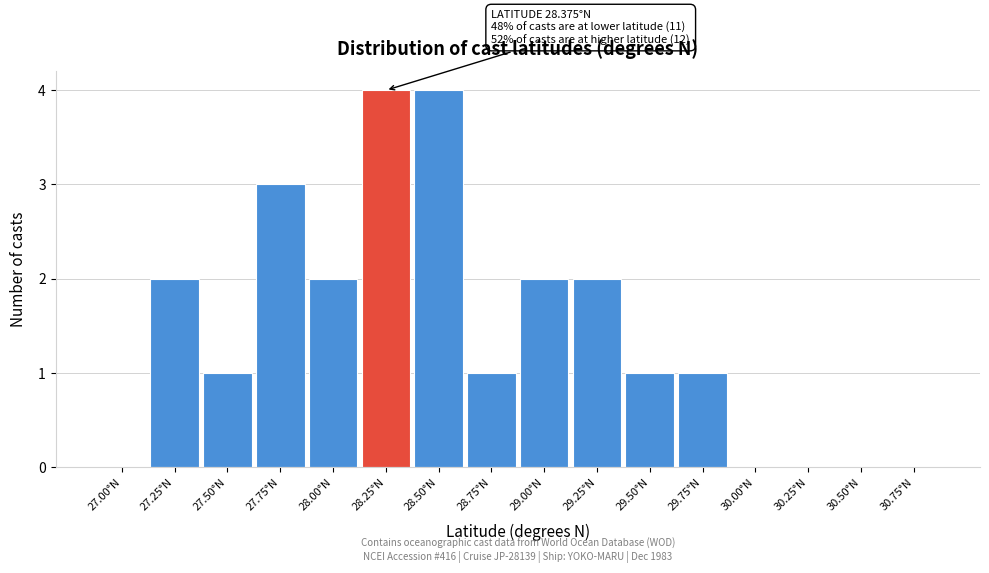

Reading left to right, list all the values displayed in this chart.

27.00°N=0	27.25°N=2	27.50°N=1	27.75°N=3	28.00°N=2	28.25°N=4	28.50°N=4	28.75°N=1	29.00°N=2	29.25°N=2	29.50°N=1	29.75°N=1	30.00°N=0	30.25°N=0	30.50°N=0	30.75°N=0